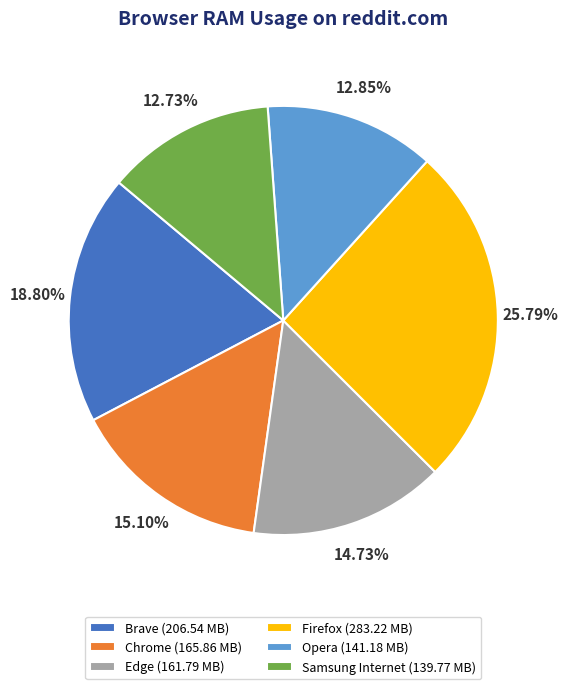

The Opera slice represents 1% of the pie. True or false?

False